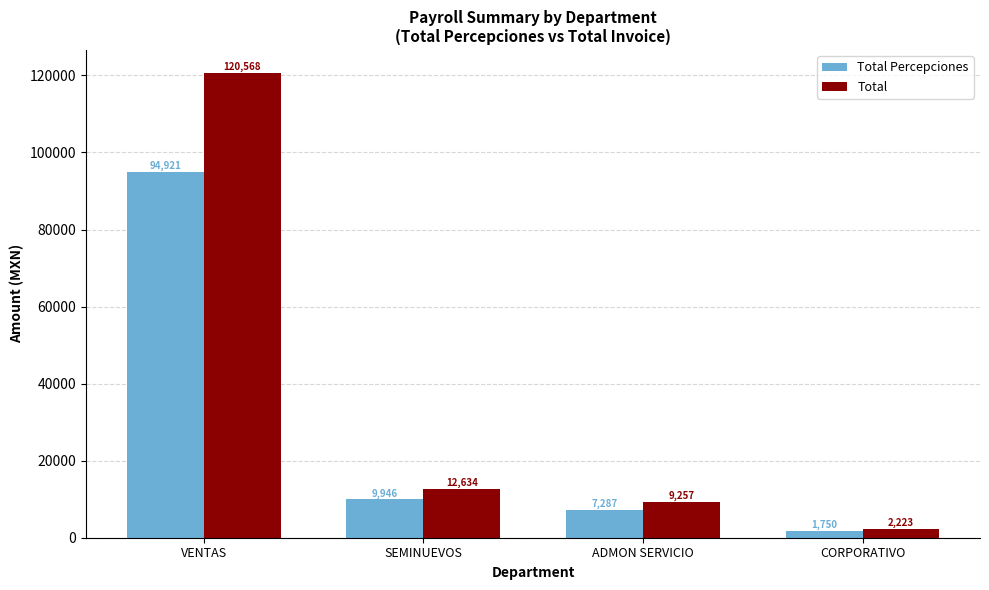

How many groups of bars are there?

4